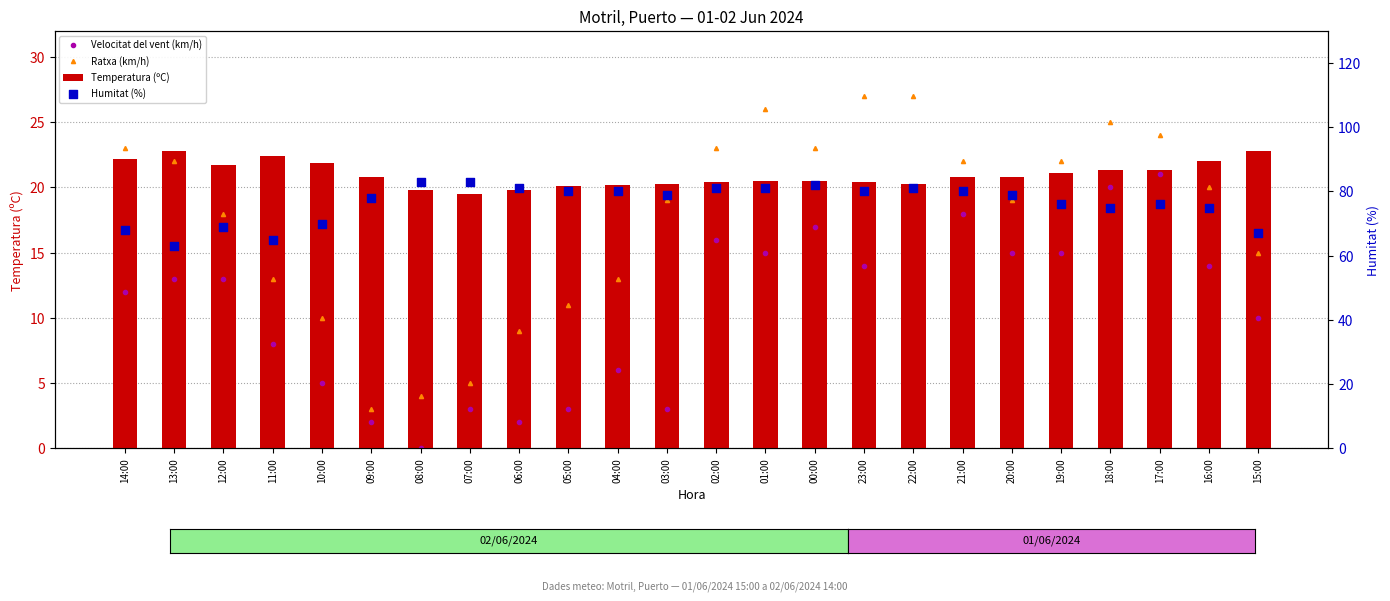

Which series contains the highest Y value?

Humitat (%)